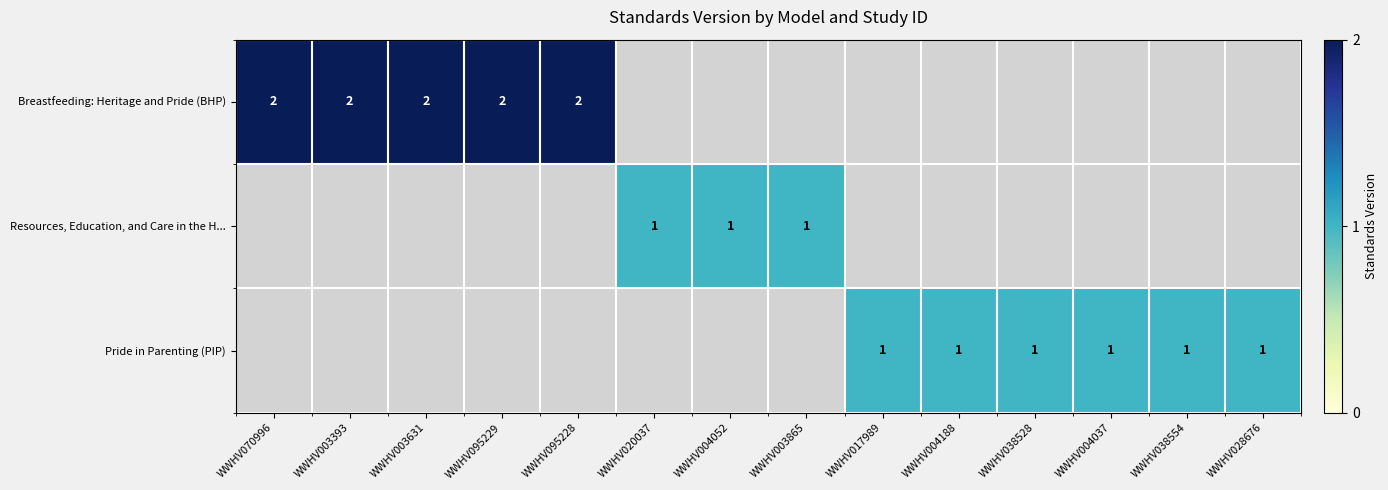

Is it true that Pride in Parenting (PIP) equals 1 at WWHV028676?

True